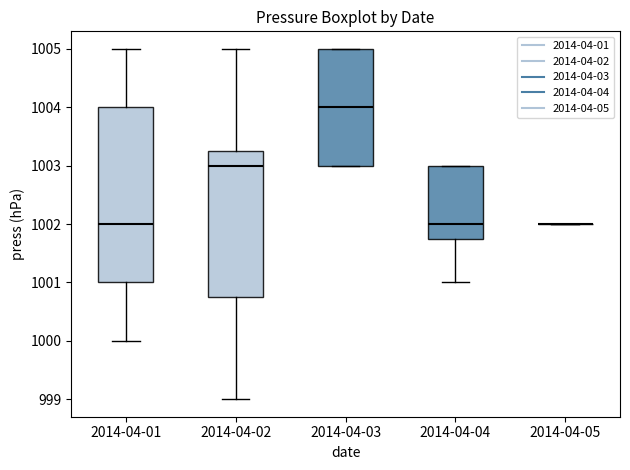

Reading left to right, transcribe this box plot: for each box, give where its median line is, the range the box spans, and where its two whiskers end, as read against the y-axis. The values are not printed on the chart, so give them approximately, as read against the axis.

2014-04-01: median 1002.0, box 1001.0 to 1004.0, whiskers 1000.0 to 1005.0
2014-04-02: median 1003.0, box 1000.8 to 1003.3, whiskers 999.0 to 1005.0
2014-04-03: median 1004.0, box 1003.0 to 1005.0, whiskers 1003.0 to 1005.0
2014-04-04: median 1002.0, box 1001.8 to 1003.0, whiskers 1001.0 to 1003.0
2014-04-05: box collapsed to a line at 1002.0, whiskers 1002.0 to 1002.0